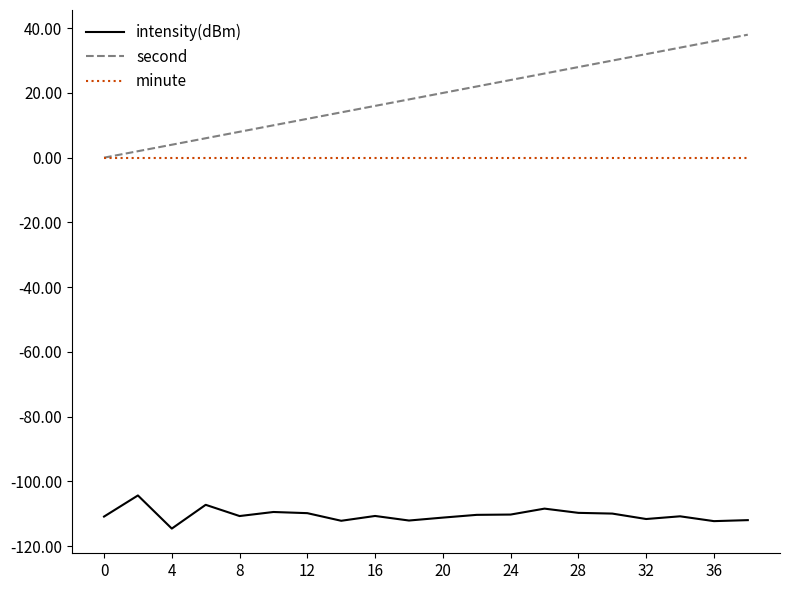

List the series in order of their peak value, highest first.

second, minute, intensity(dBm)